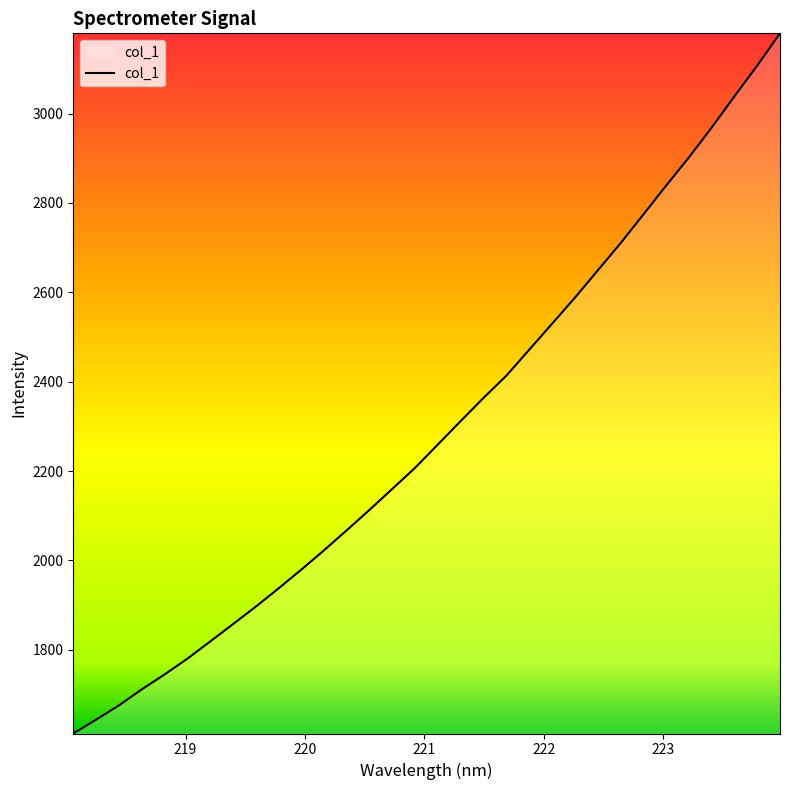

What is the greatest value displayed?

3179.6